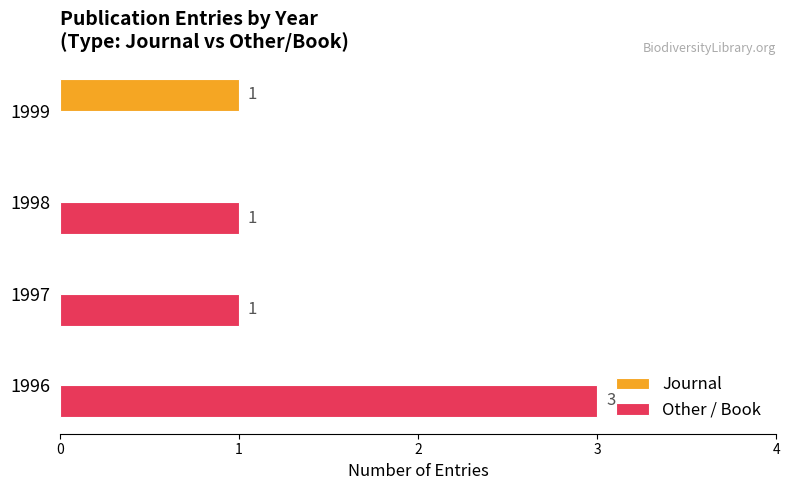

Between 1996 and 1999, which series saw the biggest shift?

Other / Book